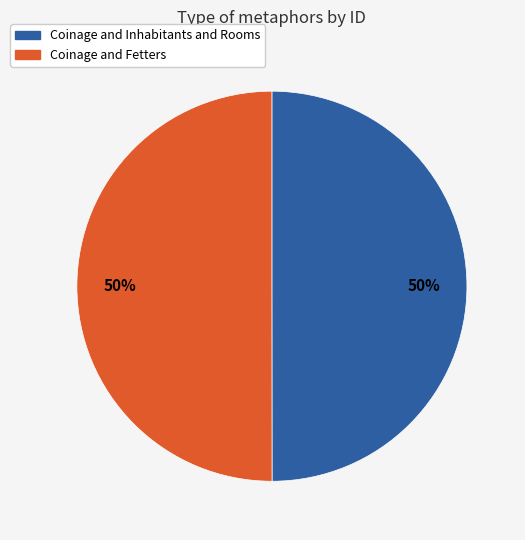

Do Coinage and Fetters and Coinage and Inhabitants and Rooms together represent more than half of the pie?

Yes